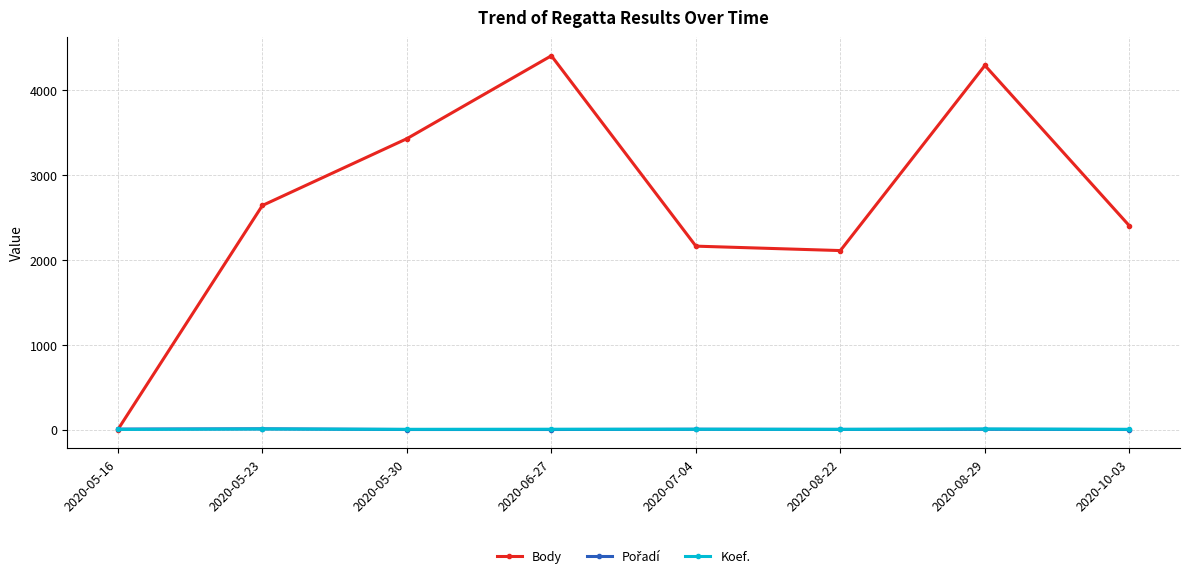

What is the label of the 3rd point from the right?

2020-08-22